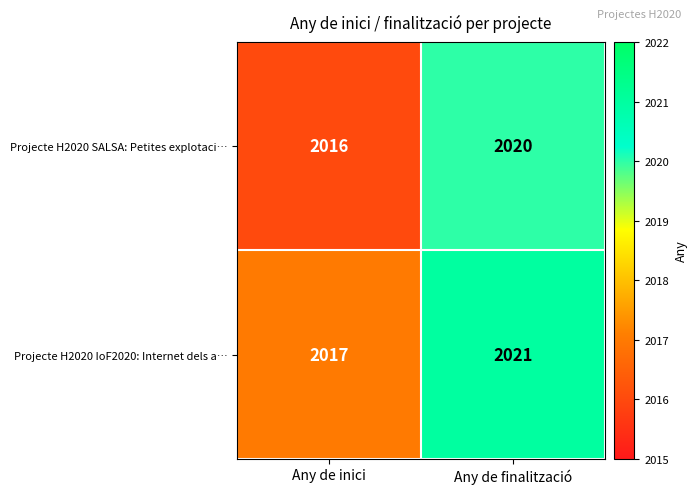

Reading left to right, list all the values displayed in this chart.

Projecte H2020 SALSA: Petites explotaci…: Any de inici=2016	Any de finalització=2020
Projecte H2020 IoF2020: Internet dels a…: Any de inici=2017	Any de finalització=2021